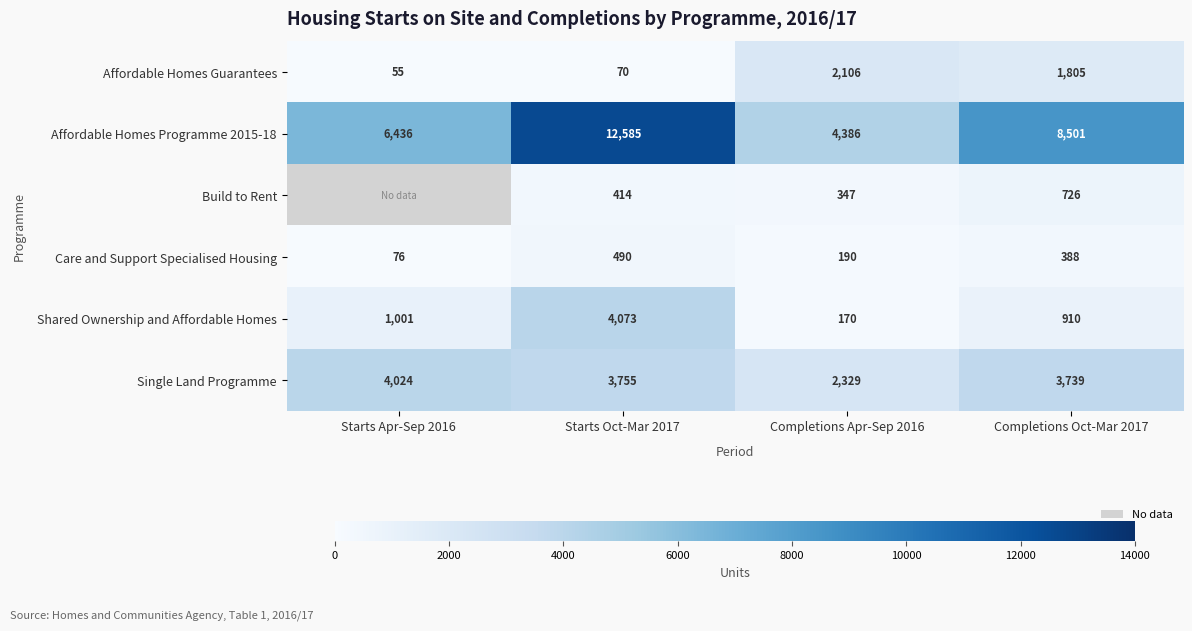

What is the difference between the Shared Ownership and Affordable Homes values at Completions Apr-Sep 2016 and Starts Oct-Mar 2017?

3903